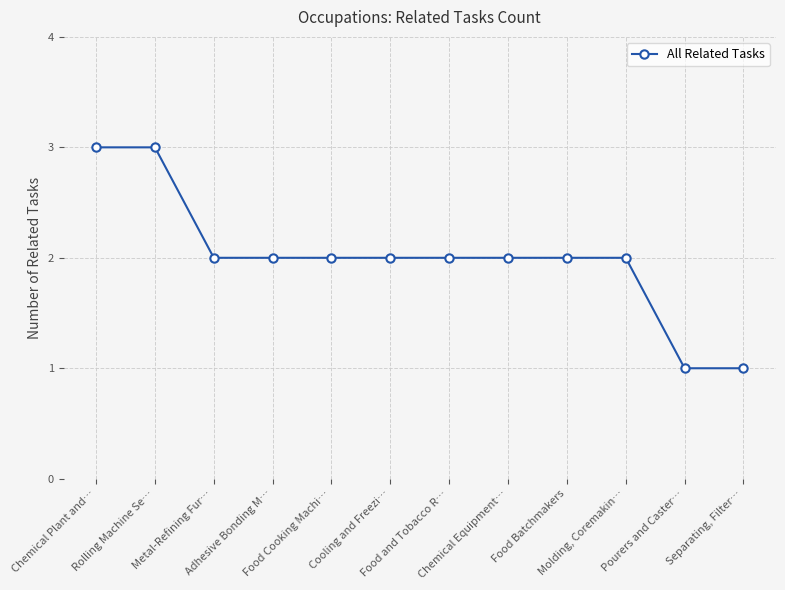

What is the greatest value displayed?

3